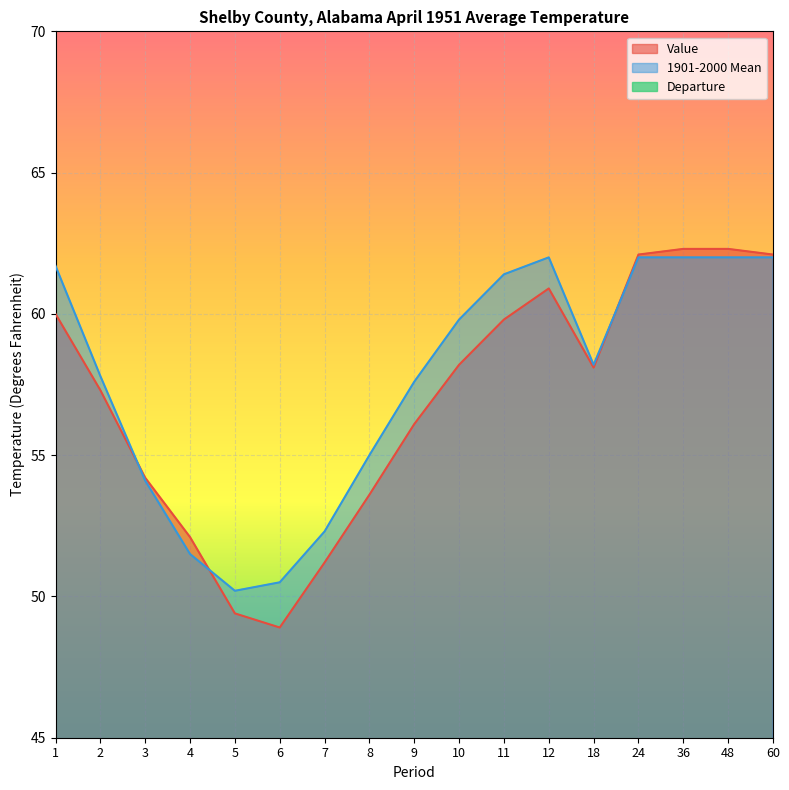

At which label does Departure first exceed 0?

3